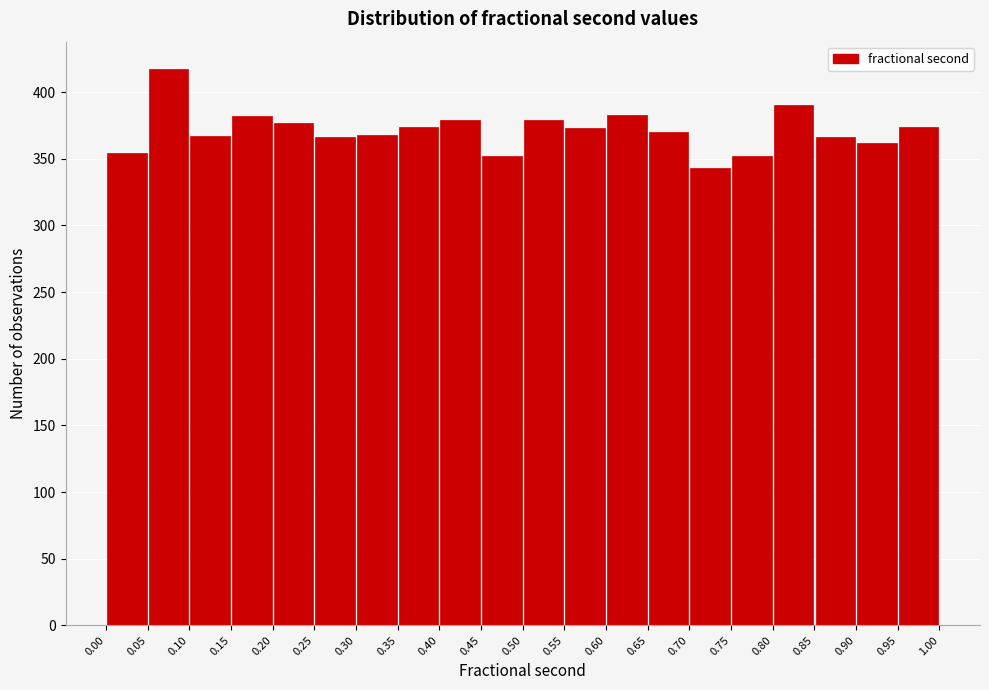

Over which range of the x-axis is the bar tallest?

0.05 to 0.10